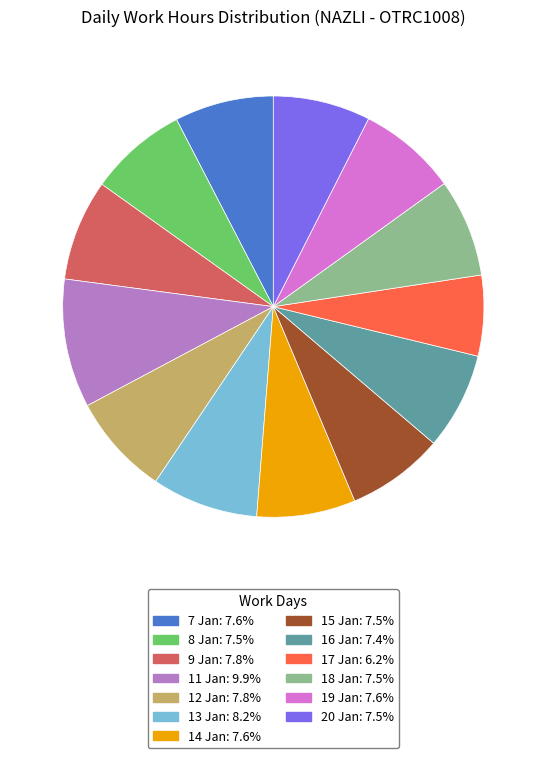

Approximately how many times larger is the value at 17 Jan compared to 15 Jan?

0.8